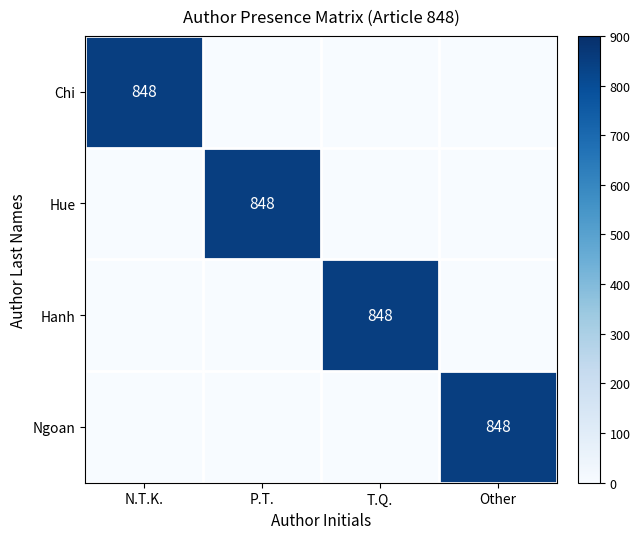

The Ngoan series shows 848 at Other. True or false?

True